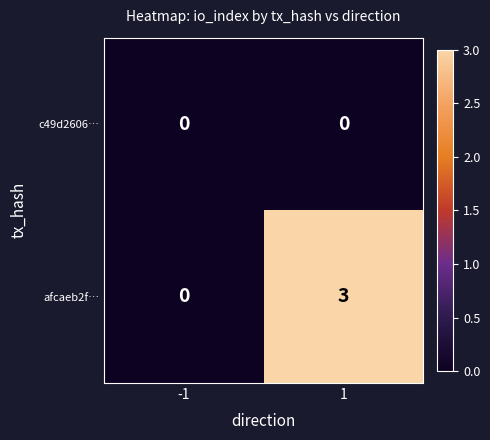

List the series in order of their peak value, lowest first.

c49d2606…, afcaeb2f…